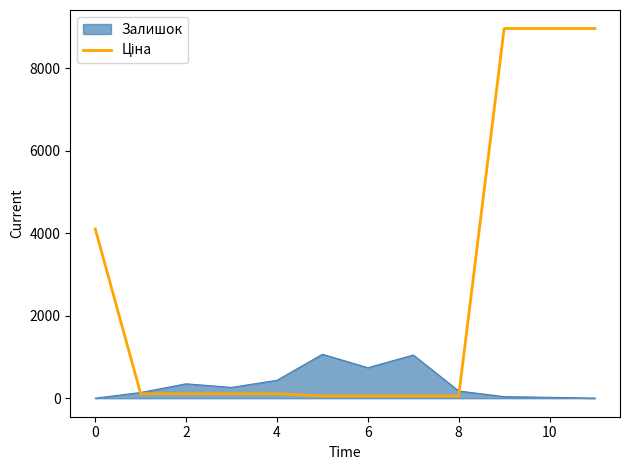

What is the maximum value shown in the chart?

8966.9